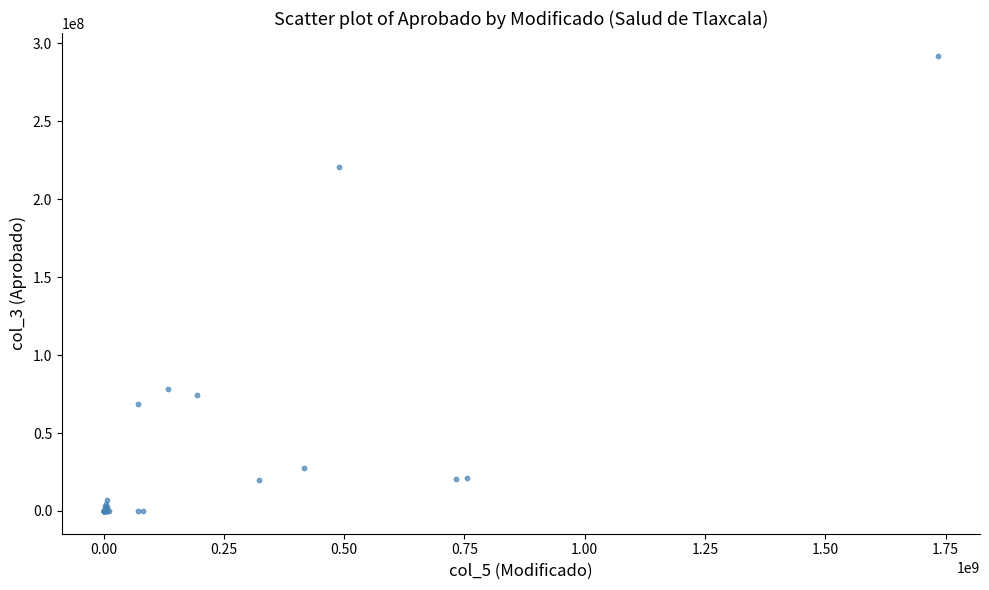

What Y value in the scatter plot is closest to 146002861?

77964091